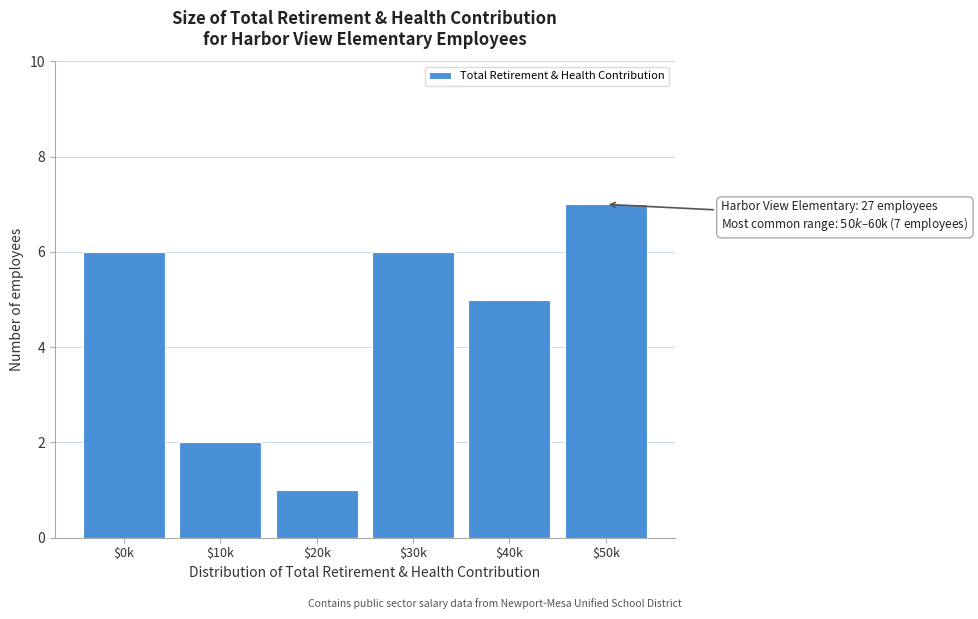

Reading right to left, transcribe all the data shown in this chart.

7	5	6	1	2	6